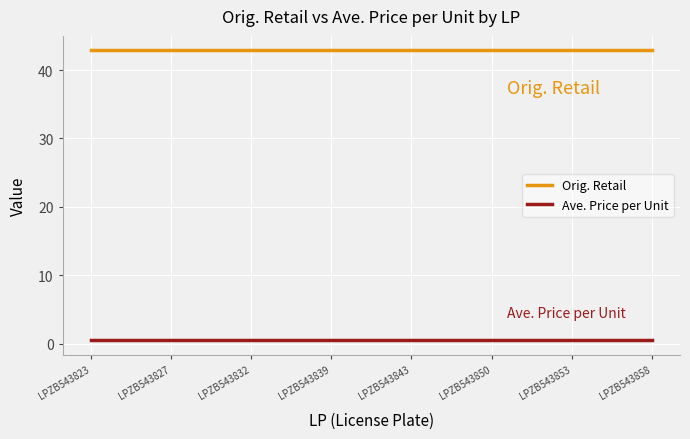

Rank the series by their average value, from highest to lowest.

Orig. Retail, Ave. Price per Unit